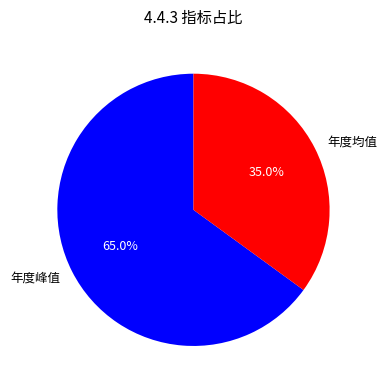

Approximately how many times larger is the value at 年度峰值 compared to 年度均值?

1.9